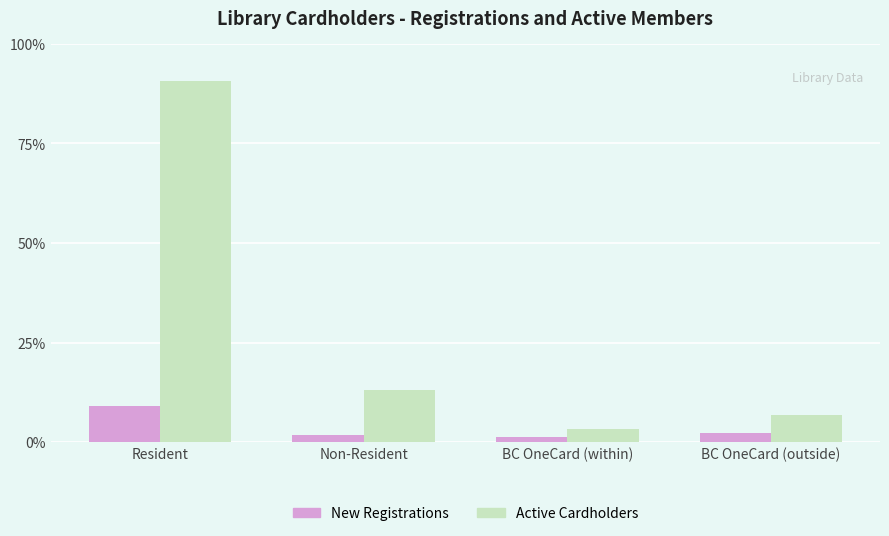

What are all the series names shown in the legend?

New Registrations, Active Cardholders